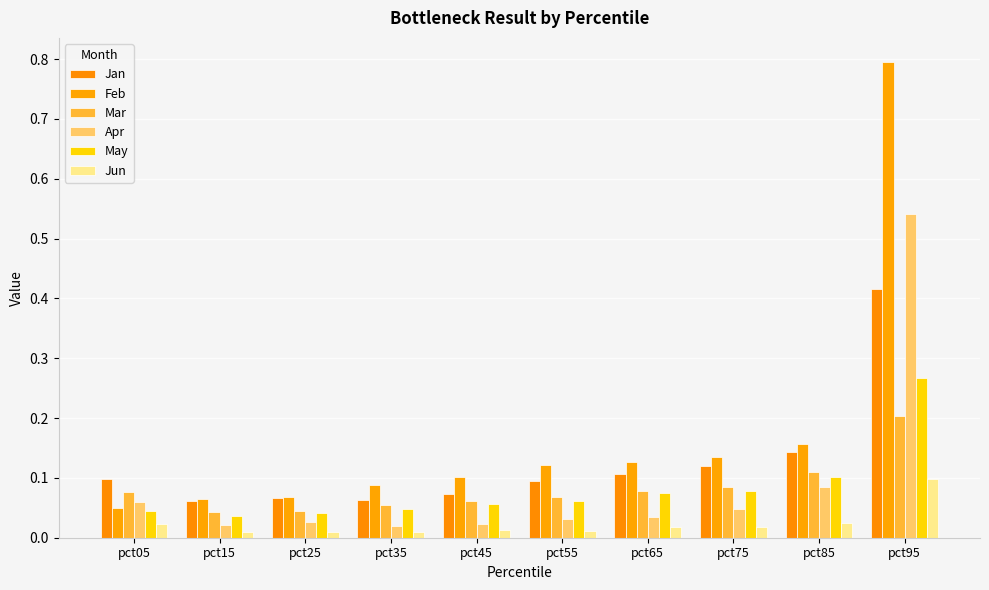

How many groups of bars are there?

10